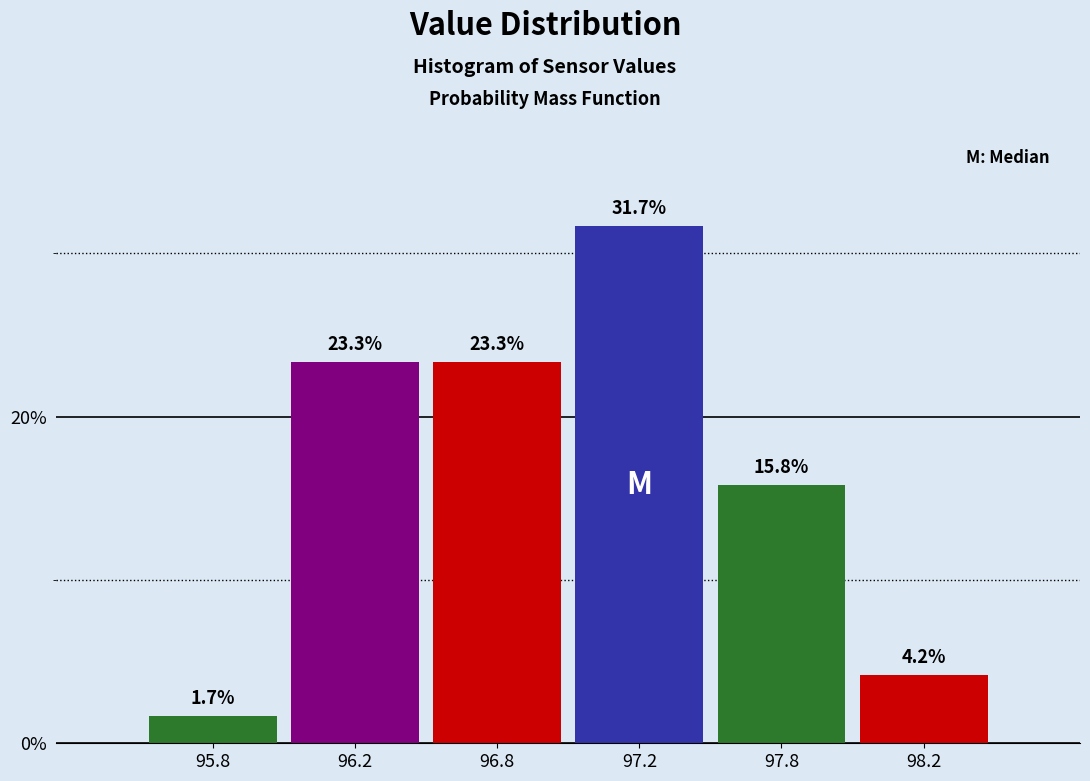

Reading left to right, transcribe all the data shown in this chart.

1.7	23.3	23.3	31.7	15.8	4.2